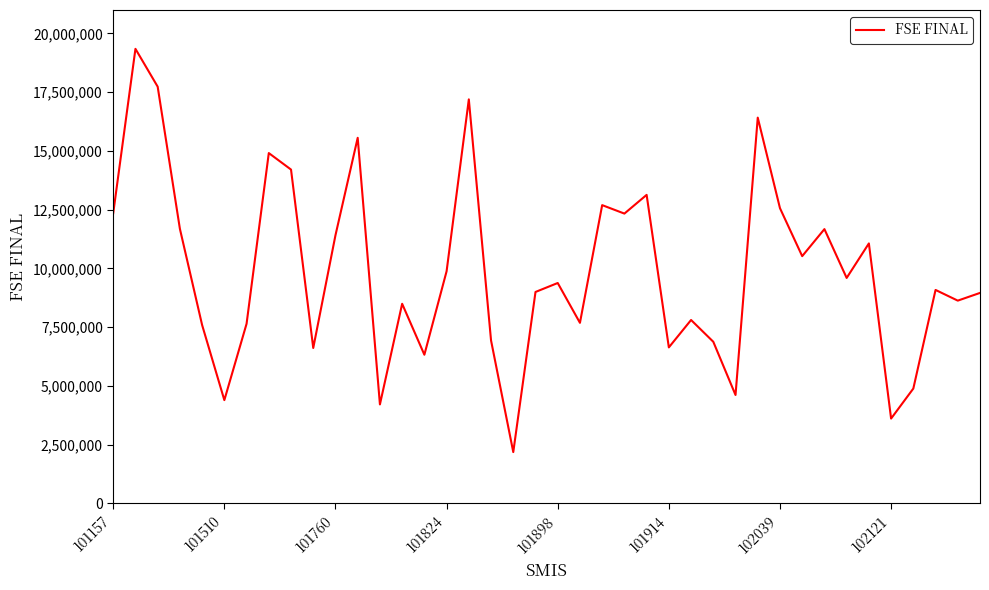

What is the difference between the maximum and minimum values?

17165859.3